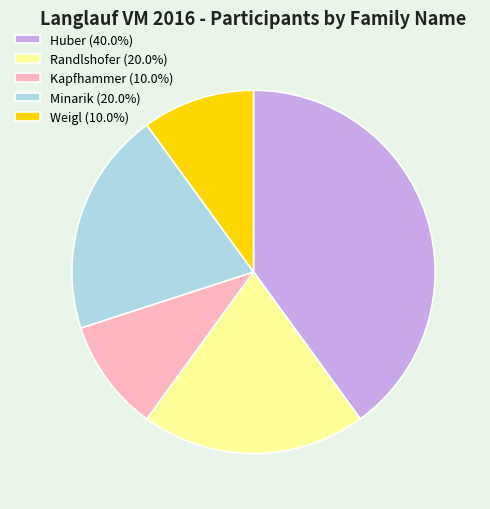

Combined, do Weigl (10.0%) and Randlshofer (20.0%) account for over 50%?

No